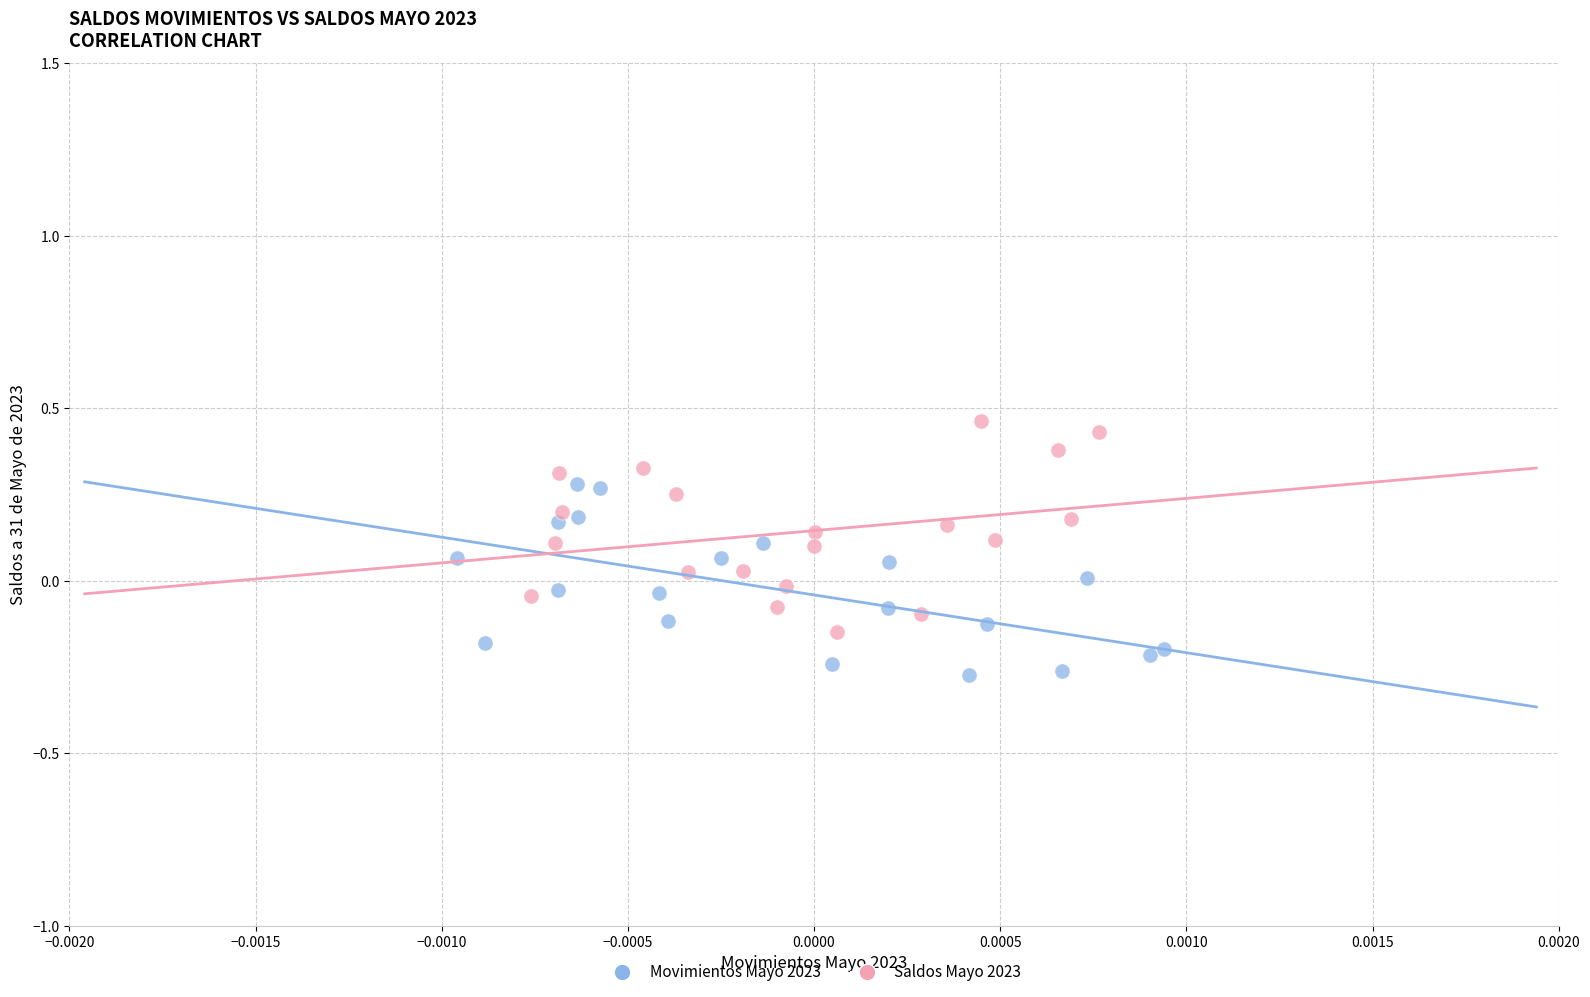

Which series contains the lowest Y value?

Movimientos Mayo 2023